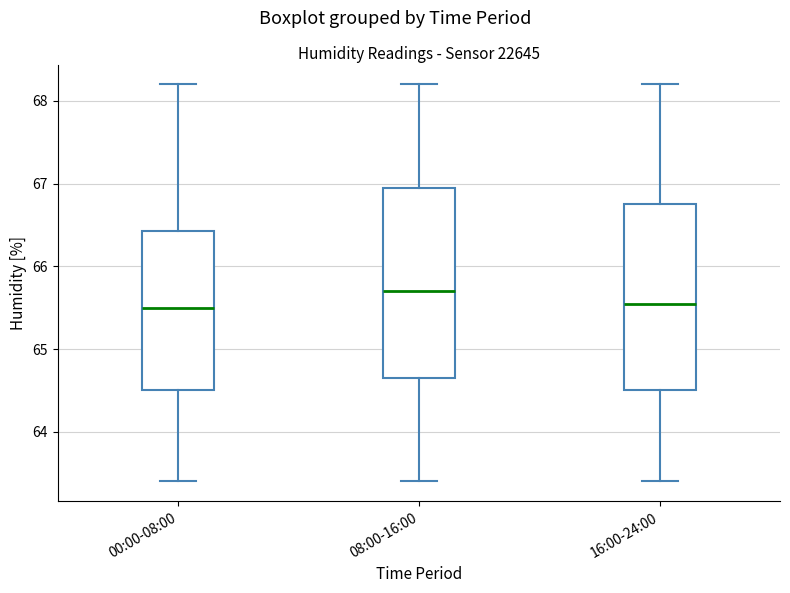

Which box's median line is the highest?

08:00-16:00